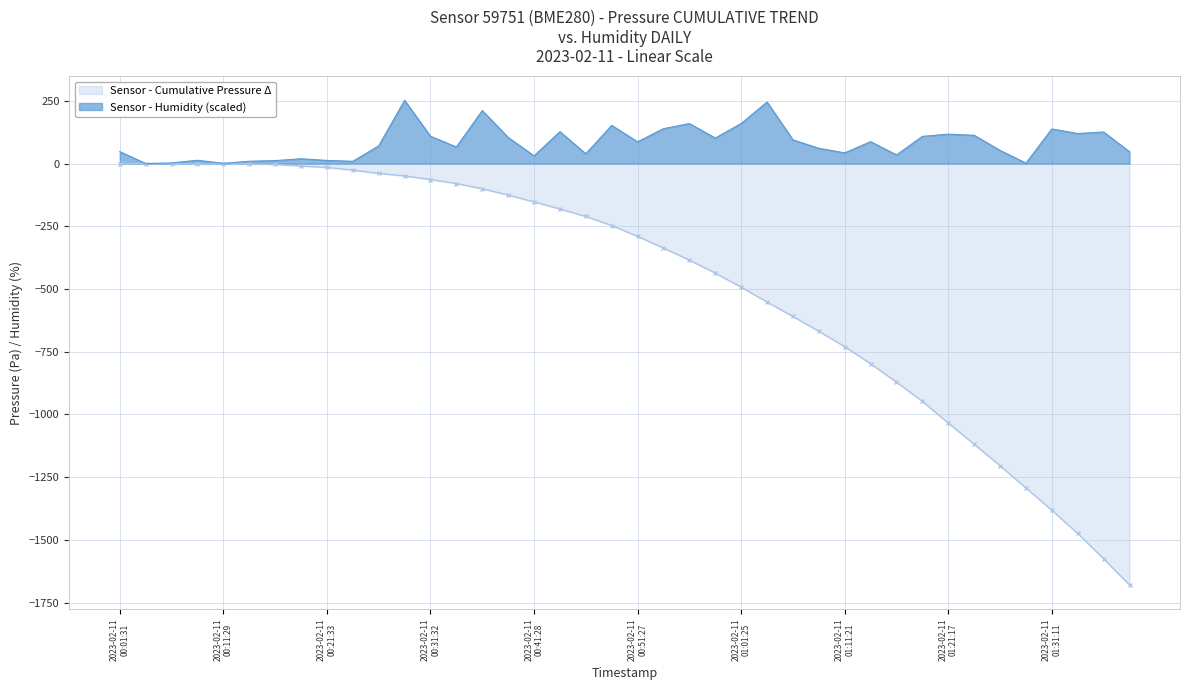

What is the difference between the maximum and minimum values?

252.0